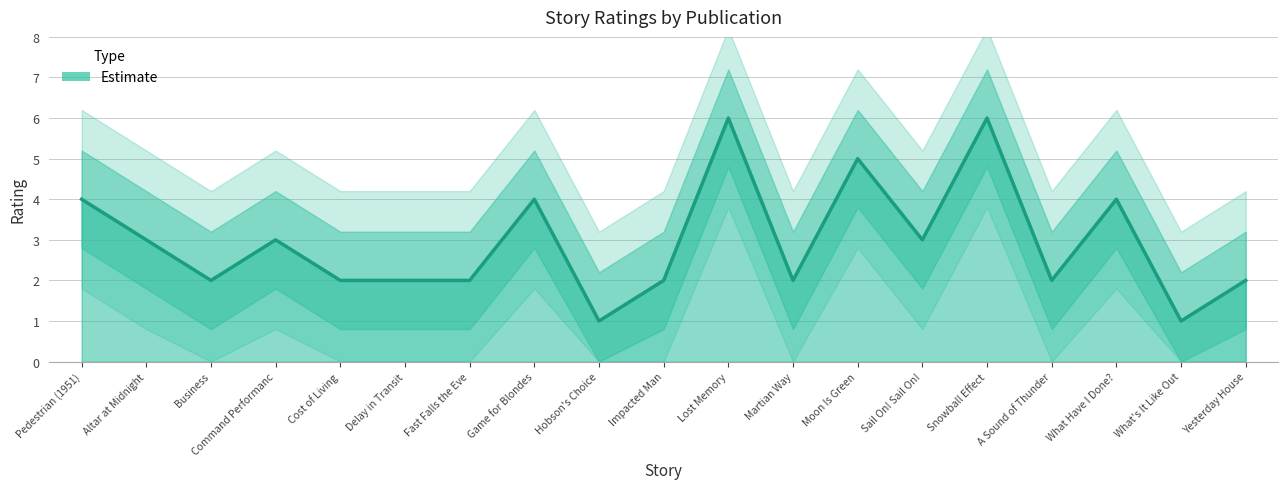

List the labels in order of value, largest first.

Lost Memory, Snowball Effect, Moon Is Green, Pedestrian (1951), Game for Blondes, What Have I Done?, Altar at Midnight, Command Performanc, Sail On! Sail On!, Business, Cost of Living, Delay in Transit, Fast Falls the Eve, Impacted Man, Martian Way, A Sound of Thunder, Yesterday House, Hobson's Choice, What's It Like Out